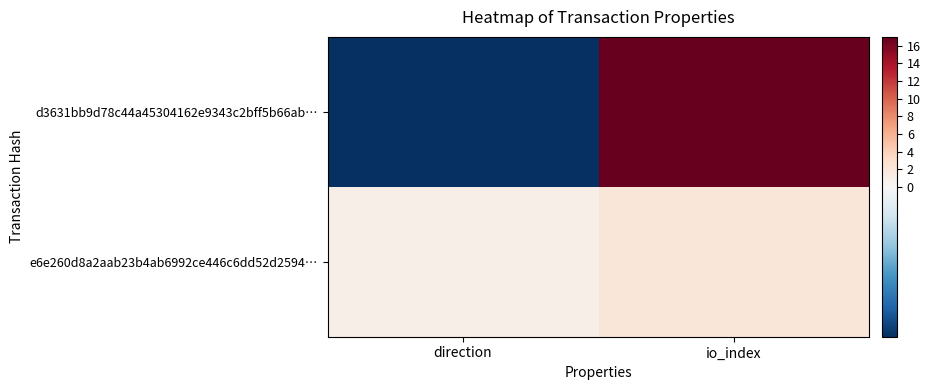

How many categories are shown in the chart?

2